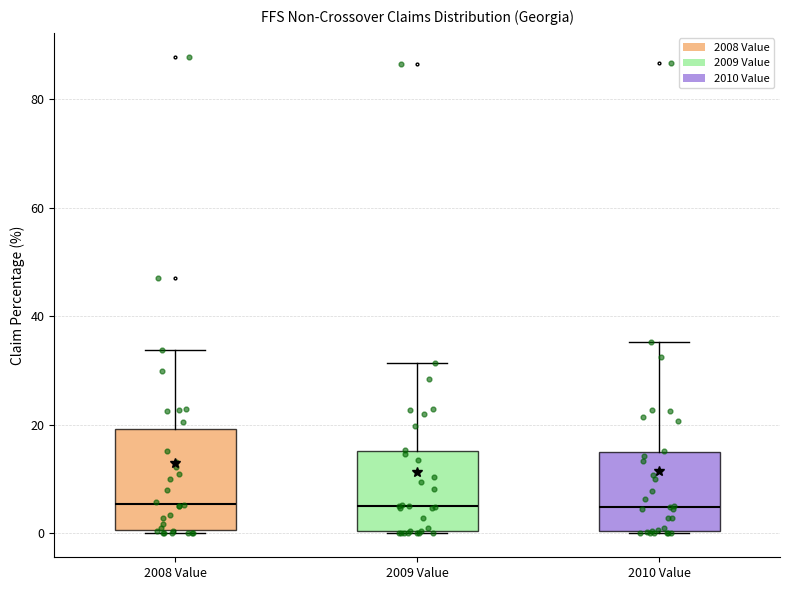

Reading left to right, read every box against the y-axis: the position of its median line, the range the box covers, and the ends of its whiskers. The values are not printed on the chart, so give them approximately, as read against the axis.

2008 Value: median 6, box 0 to 20, whiskers 0 (just below the box's lower edge) to 34
2009 Value: median 6, box 0 to 16, whiskers 0 to 32
2010 Value: median 4, box 0 to 14, whiskers 0 to 36